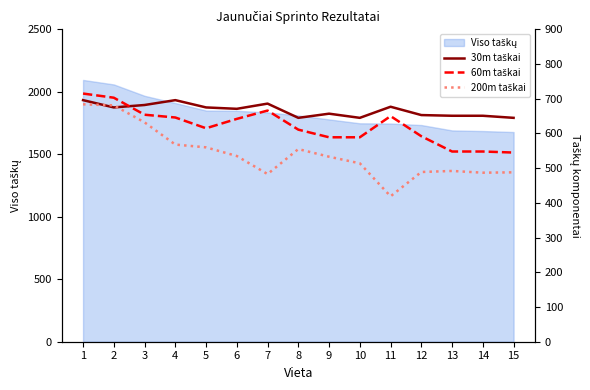

Reading left to right, what are all the values shown in this chart?

30m taškai: 1=696	2=675	3=682	4=696	5=675	6=671	7=686	8=645	9=657	10=645	11=677	12=653	13=651	14=651	15=645
60m taškai: 1=715	2=703	3=654	4=646	5=615	6=642	7=666	8=611	9=589	10=589	11=650	12=592	13=548	14=548	15=545
200m taškai: 1=684	2=681	3=632	4=568	5=560	6=535	7=483	8=555	9=533	10=514	11=419	12=489	13=492	14=487	15=488